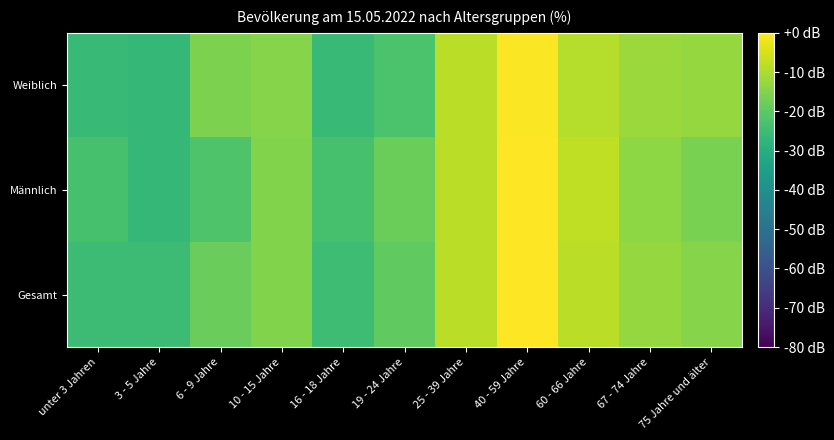

Reading left to right, transcribe all the data shown in this chart.

Gesamt: unter 3 Jahren=-25.2	3 - 5 Jahre=-25.2	6 - 9 Jahre=-18.4	10 - 15 Jahre=-15.0	16 - 18 Jahre=-24.8	19 - 24 Jahre=-19.7	25 - 39 Jahre=-8.3	40 - 59 Jahre=-0.2	60 - 66 Jahre=-8.3	67 - 74 Jahre=-12.6	75 Jahre und älter=-14.5
Männlich: unter 3 Jahren=-23.3	3 - 5 Jahre=-26.7	6 - 9 Jahre=-22.0	10 - 15 Jahre=-15.0	16 - 18 Jahre=-23.3	19 - 24 Jahre=-17.8	25 - 39 Jahre=-8.3	40 - 59 Jahre=0.0	60 - 66 Jahre=-7.6	67 - 74 Jahre=-13.5	75 Jahre und älter=-16.2
Weiblich: unter 3 Jahren=-25.7	3 - 5 Jahre=-26.7	6 - 9 Jahre=-15.9	10 - 15 Jahre=-14.5	16 - 18 Jahre=-25.7	19 - 24 Jahre=-22.6	25 - 39 Jahre=-8.2	40 - 59 Jahre=-0.6	60 - 66 Jahre=-8.9	67 - 74 Jahre=-12.2	75 Jahre und älter=-12.6